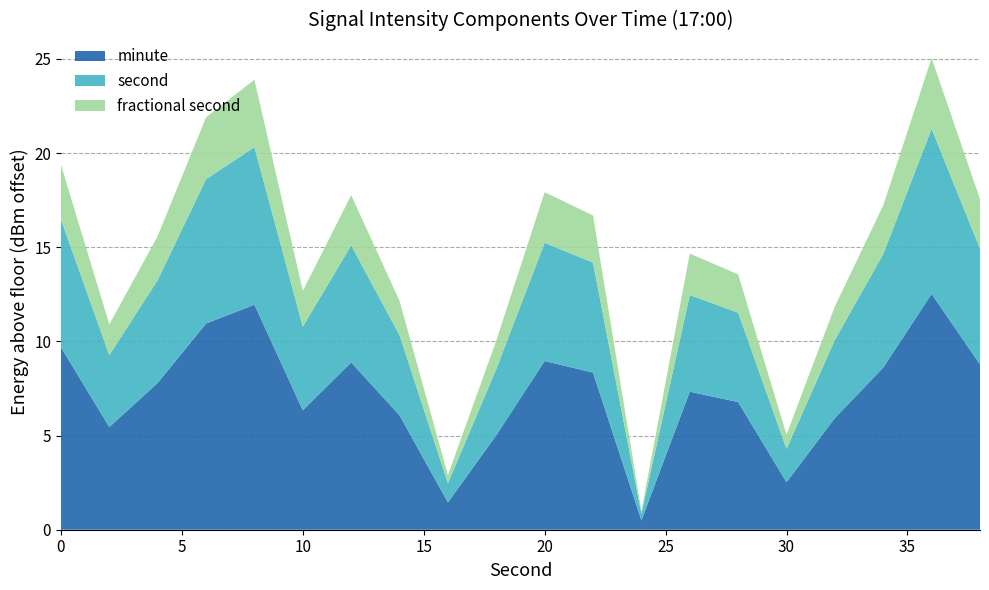

What is the total value across all series at 0?

19.4